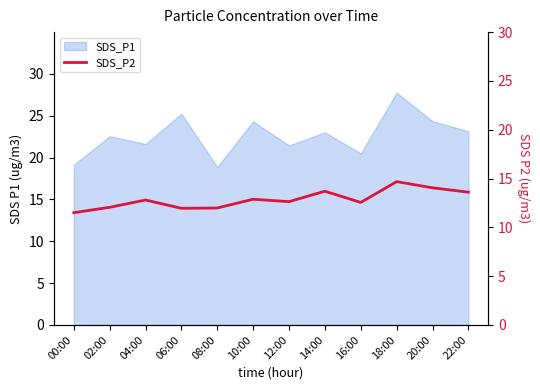

Does the chart display data point markers on the line(s)?

No